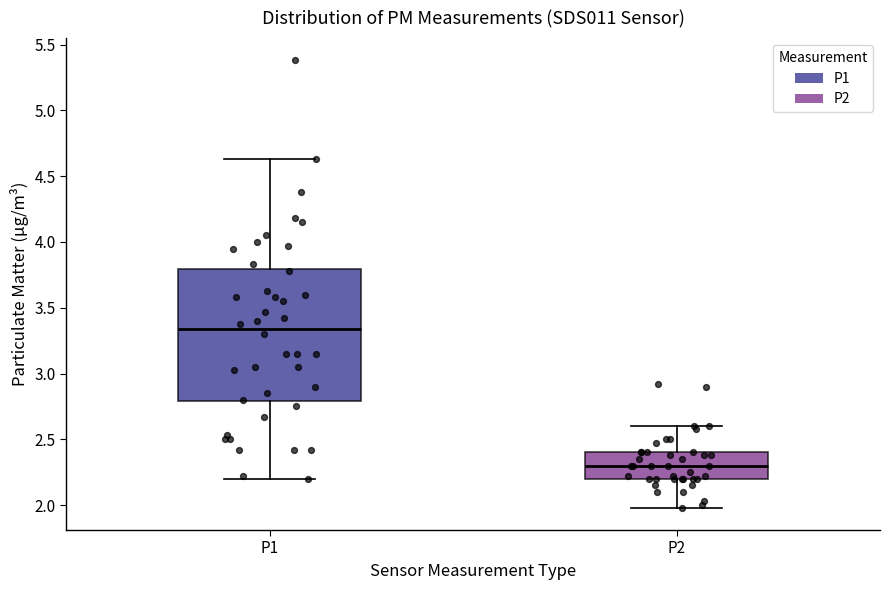

Reading left to right, transcribe this box plot: for each box, give where its median line is, the range the box spans, and where its two whiskers end, as read against the y-axis. The values are not printed on the chart, so give them approximately, as read against the axis.

P1: median 3.35, box 2.80 to 3.80, whiskers 2.20 to 4.65
P2: median 2.30, box 2.20 to 2.40, whiskers 2.00 to 2.60